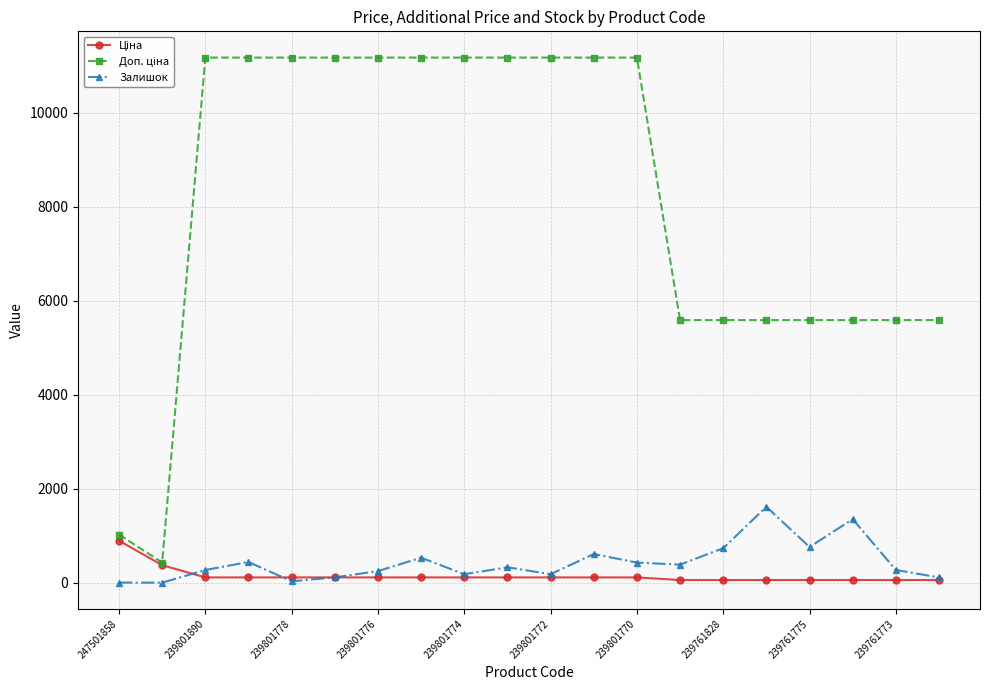

True or false: Залишок has more than 0 points higher than both neighbors.

True